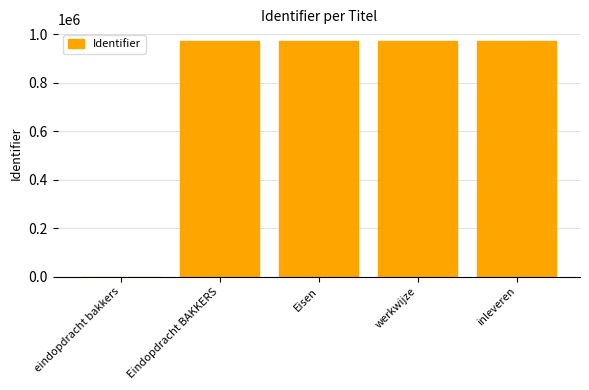

The chart shows a value of 311134 at werkwijze. True or false?

False